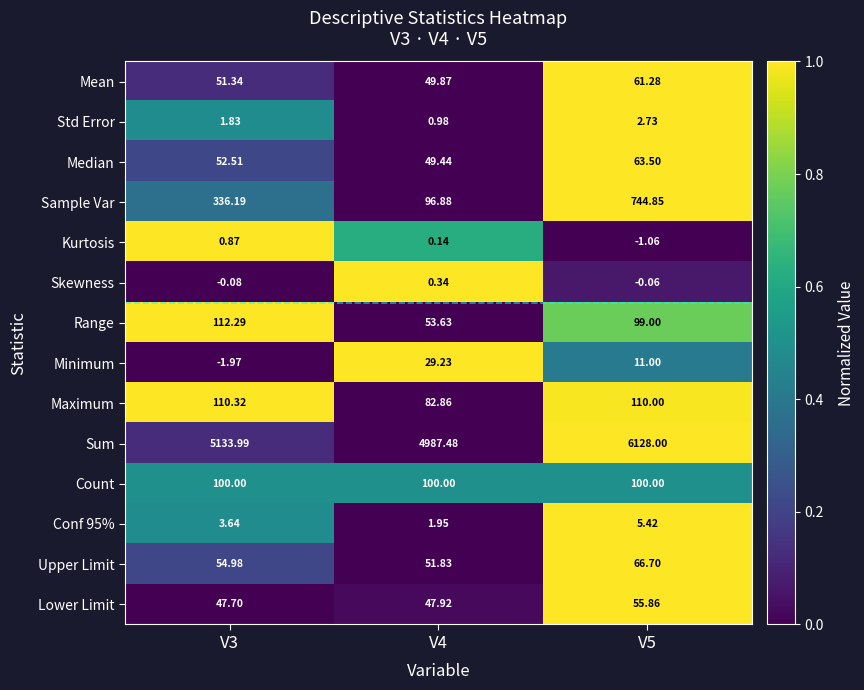

Which series has the largest range (max minus min)?

Sum